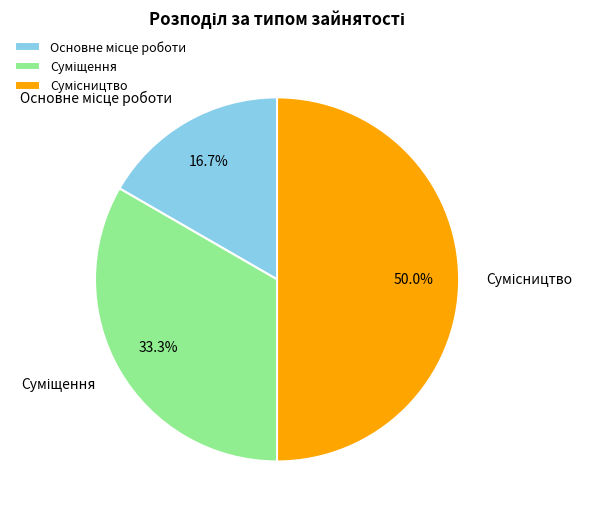

What is the ratio of the value at Суміщення to the value at Сумісництво?

0.7